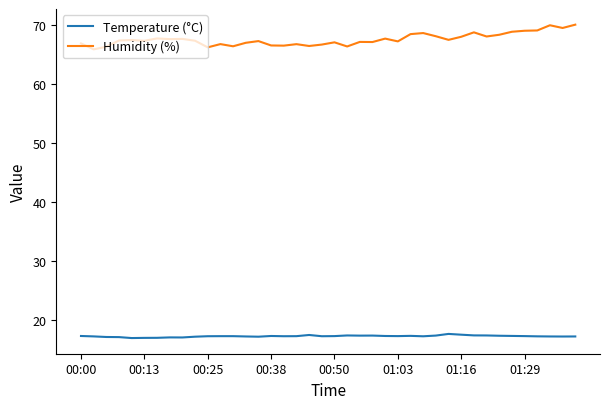

How many series are shown in this chart?

2